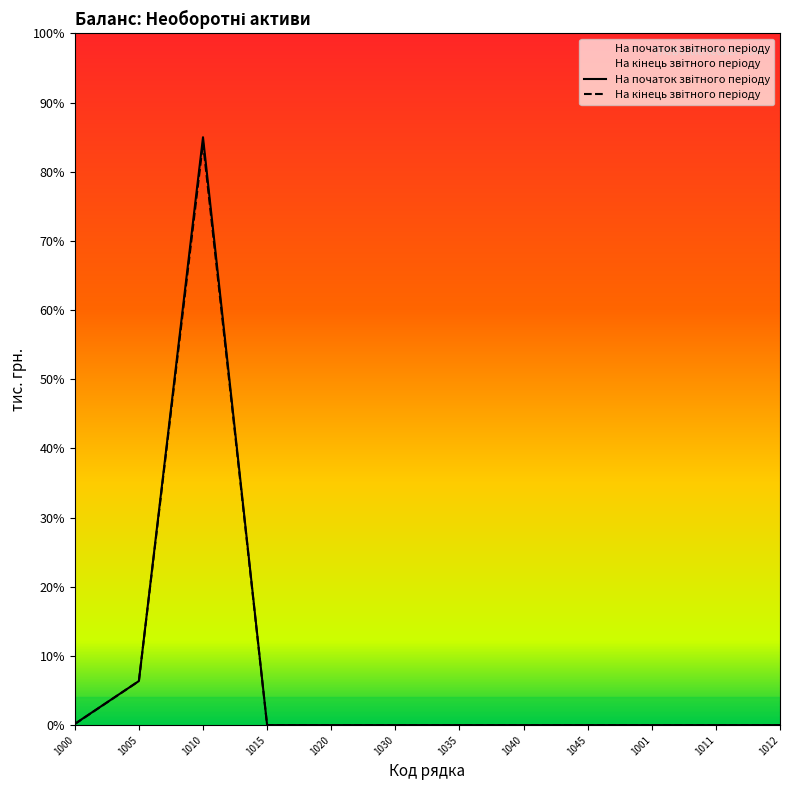

What is the greatest value displayed?

85.0